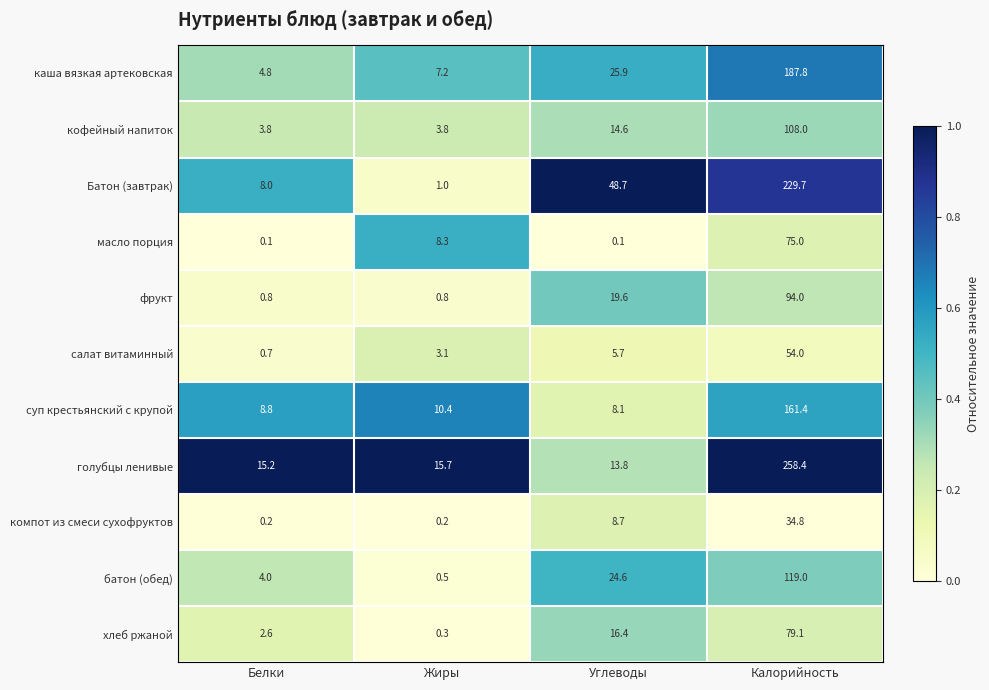

True or false: салат витаминный has a value of 54.0 at Калорийность.

True